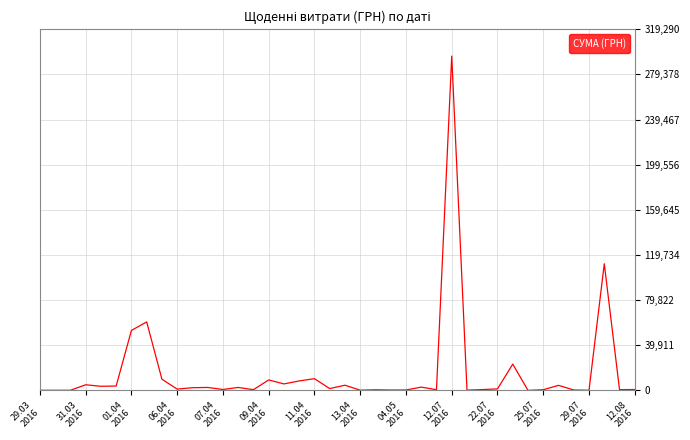

What is the maximum value shown in the chart?

295638.6